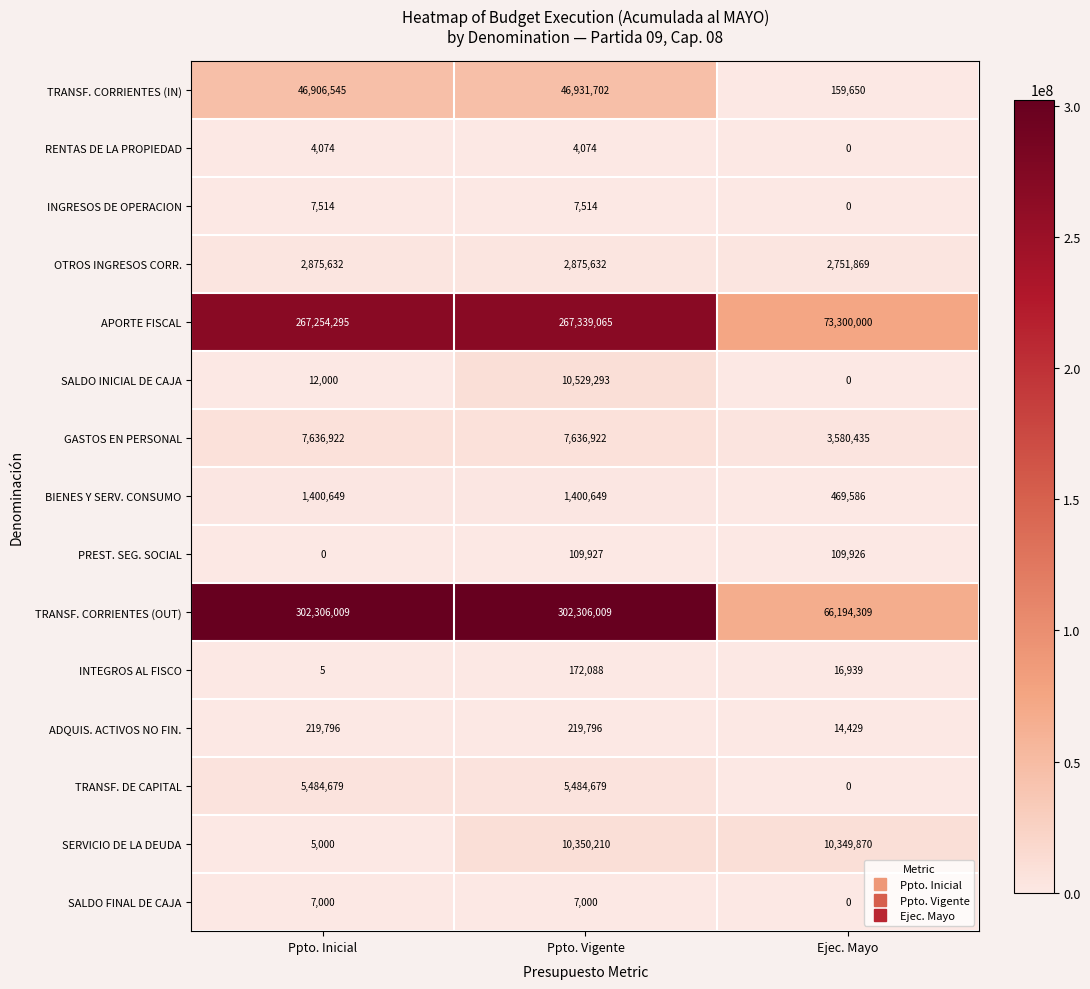

List the series in order of their peak value, lowest first.

RENTAS DE LA PROPIEDAD, SALDO FINAL DE CAJA, INGRESOS DE OPERACION, PREST. SEG. SOCIAL, INTEGROS AL FISCO, ADQUIS. ACTIVOS NO FIN., BIENES Y SERV. CONSUMO, OTROS INGRESOS CORR., TRANSF. DE CAPITAL, GASTOS EN PERSONAL, SERVICIO DE LA DEUDA, SALDO INICIAL DE CAJA, TRANSF. CORRIENTES (IN), APORTE FISCAL, TRANSF. CORRIENTES (OUT)